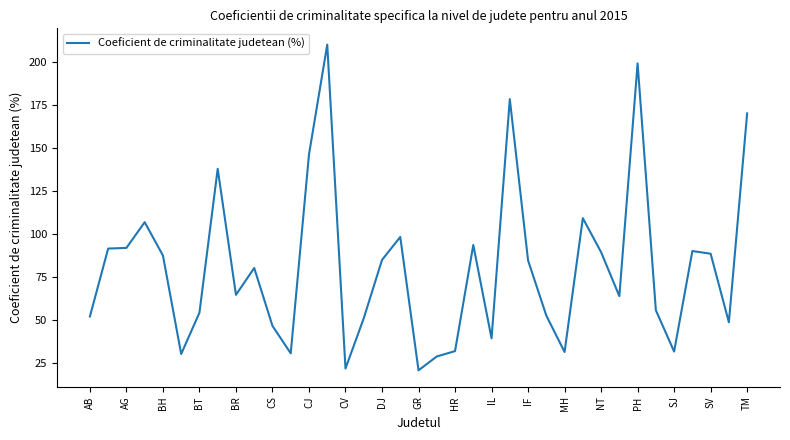

Count the number of values greater than 80.

19